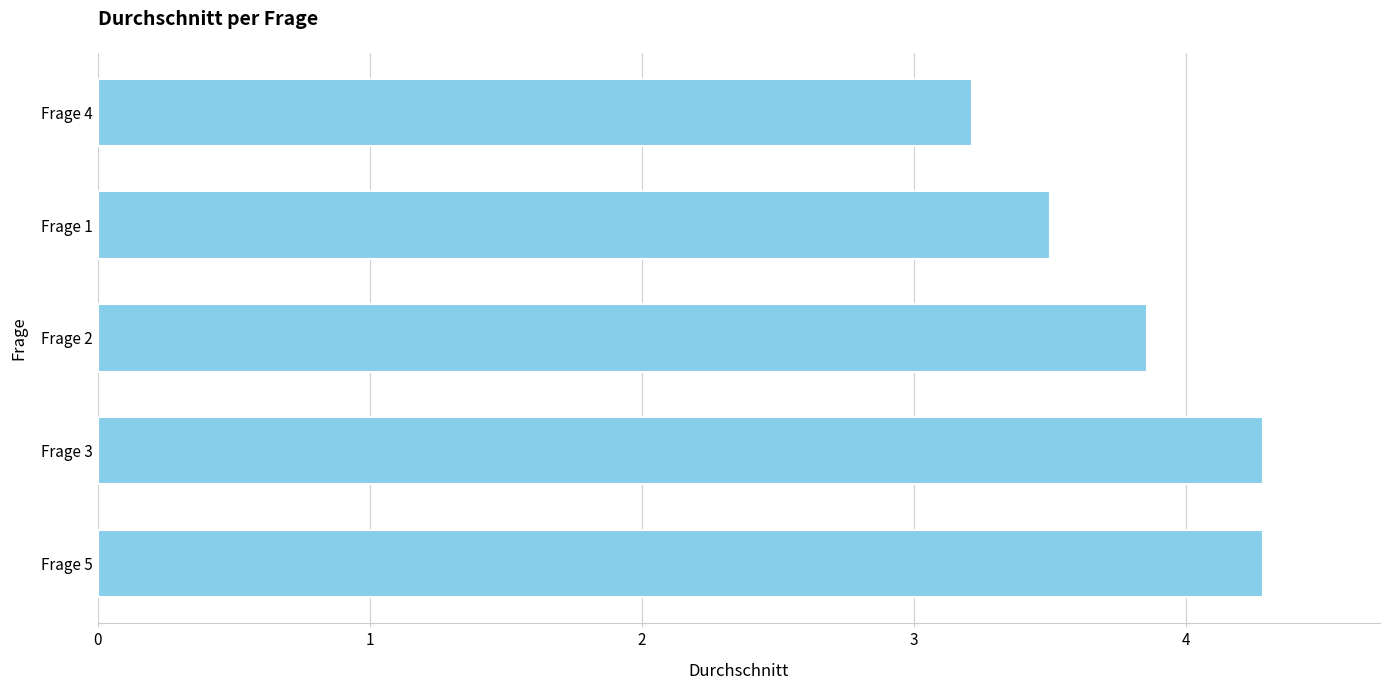

Is it true that the value at Frage 1 is 4.7?

False